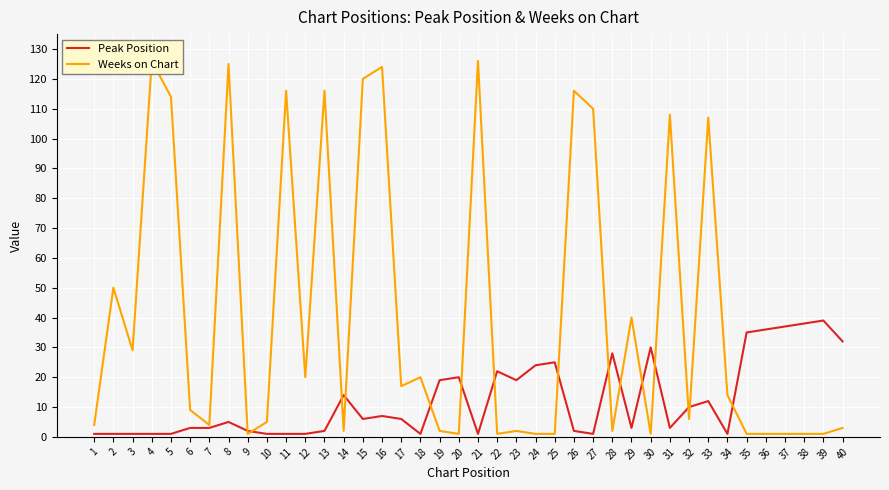

At which label does Peak Position first exceed 6?

14